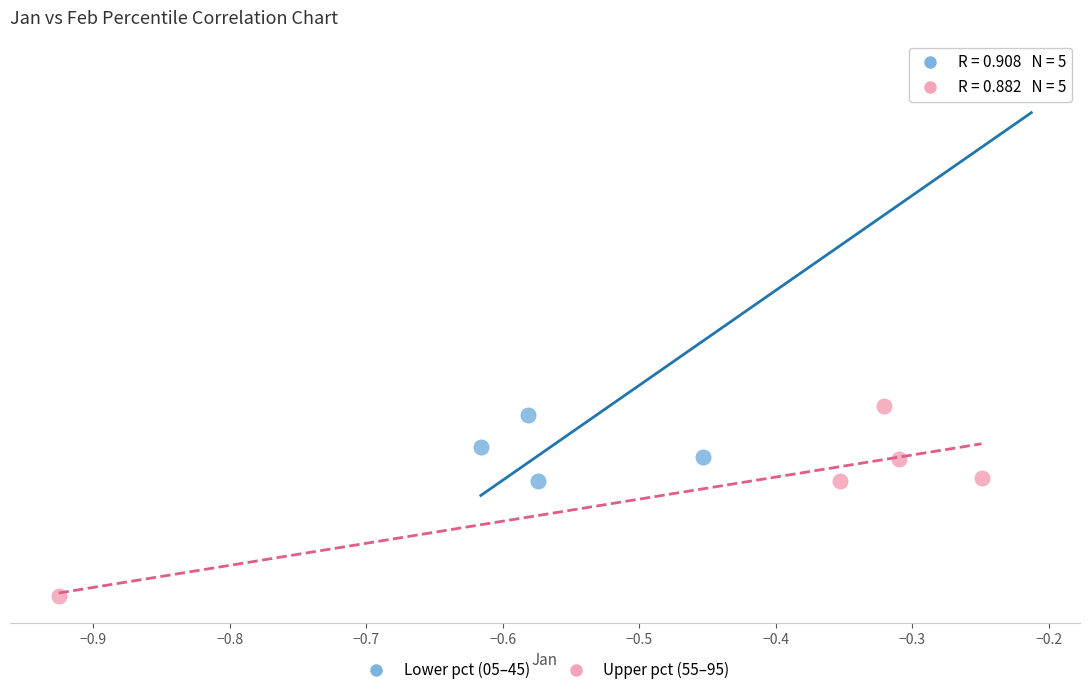

What are all the series names shown in the legend?

Lower pct (05–45), Upper pct (55–95)